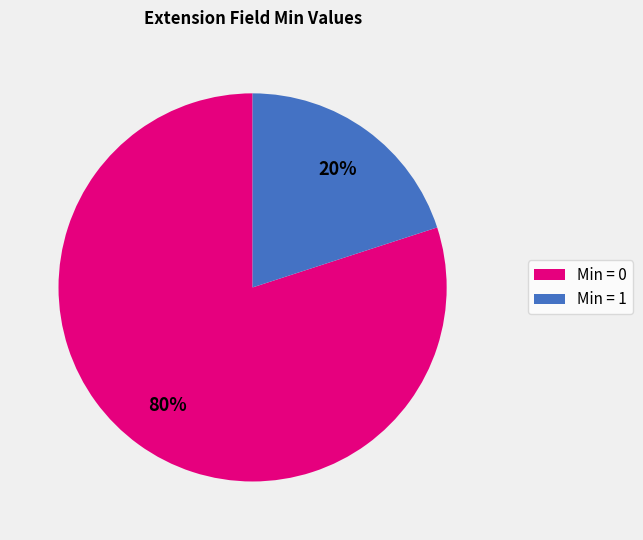

True or false: Min = 1 accounts for 20% of the total.

True